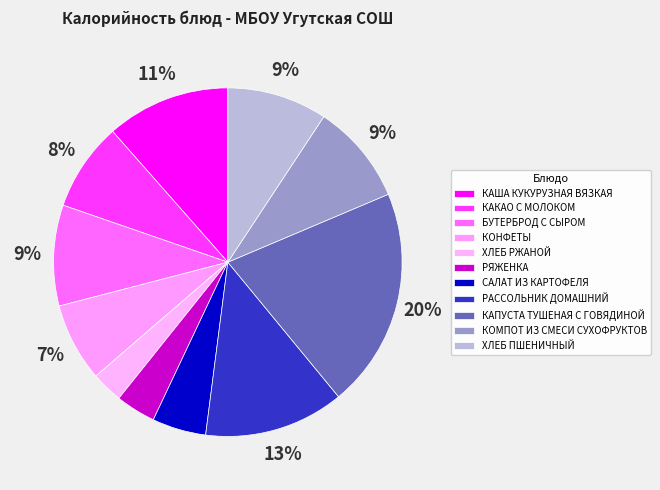

To the nearest percent, what is the combined percentage of КАША КУКУРУЗНАЯ ВЯЗКАЯ and САЛАТ ИЗ КАРТОФЕЛЯ?

16%